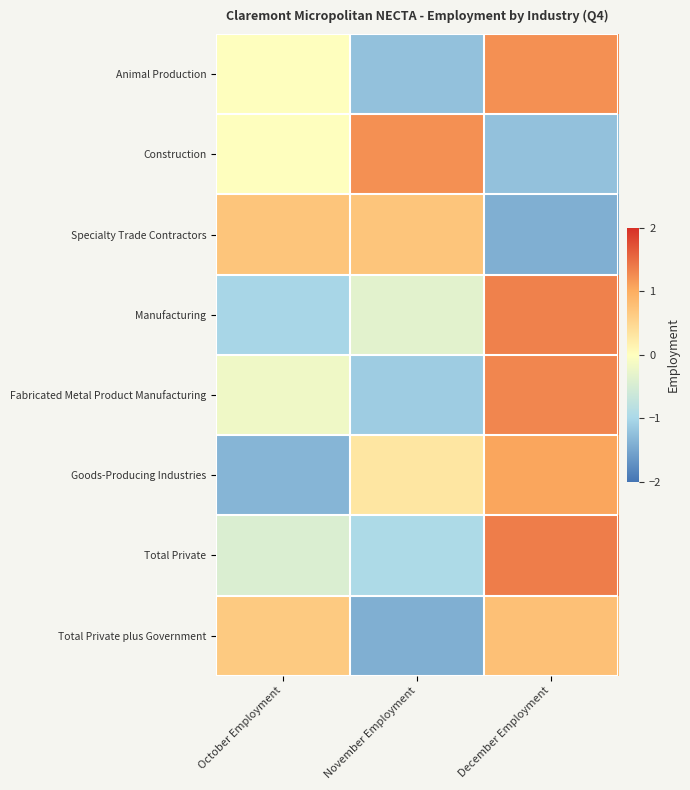

What is the greatest value displayed?

1.4